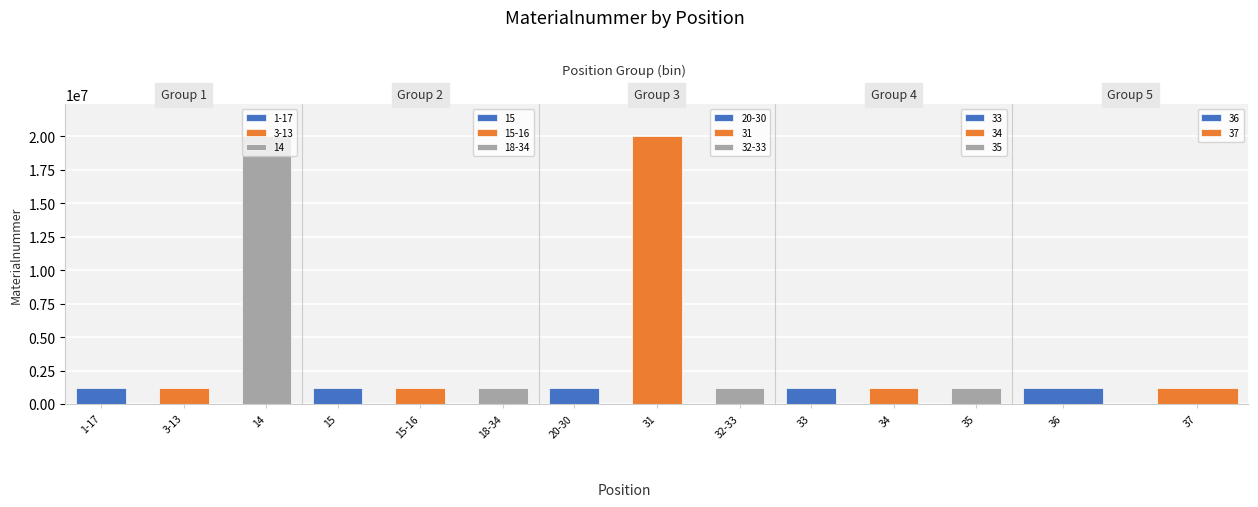

What is the value of the 2nd bar from the left?

1222868